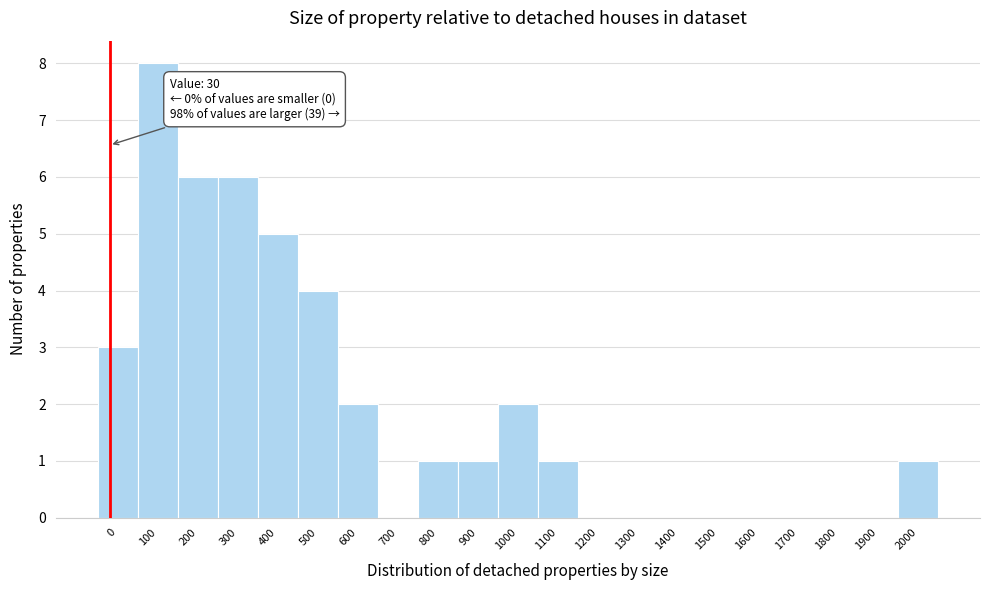

Reading right to left, what are all the values shown in this chart?

2000=1	1900=0	1800=0	1700=0	1600=0	1500=0	1400=0	1300=0	1200=0	1100=1	1000=2	900=1	800=1	700=0	600=2	500=4	400=5	300=6	200=6	100=8	0=3